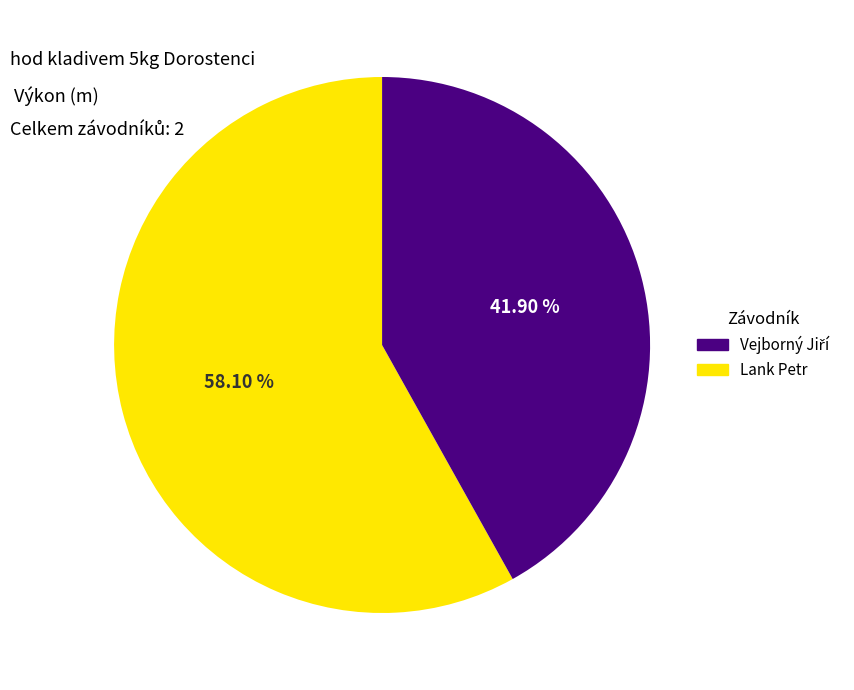

Is there a majority slice in this chart?

Yes